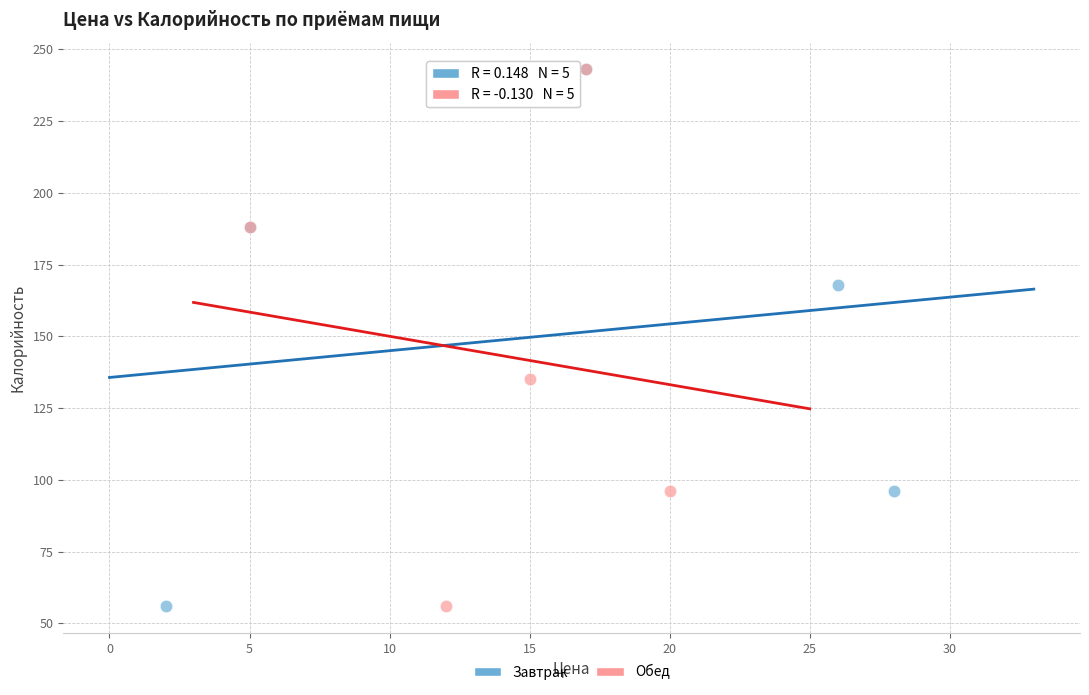

What are all the series names shown in the legend?

Завтрак, Обед